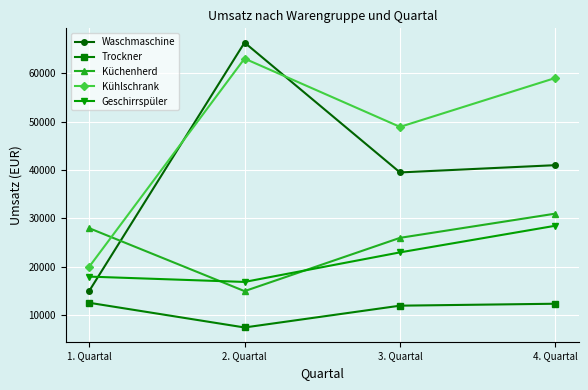

Between 2. Quartal and 3. Quartal, which series saw the biggest shift?

Waschmaschine